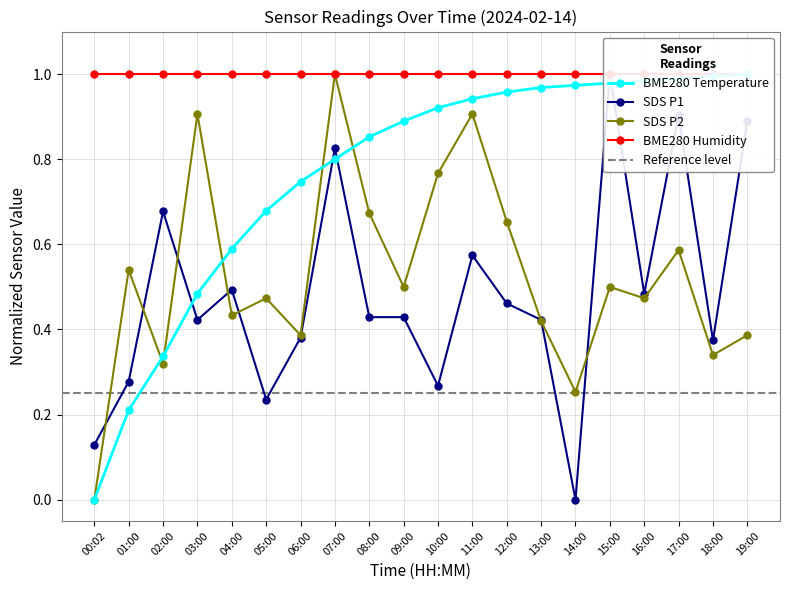

Between 18:00 and 19:00, which series saw the biggest shift?

SDS_P1_norm